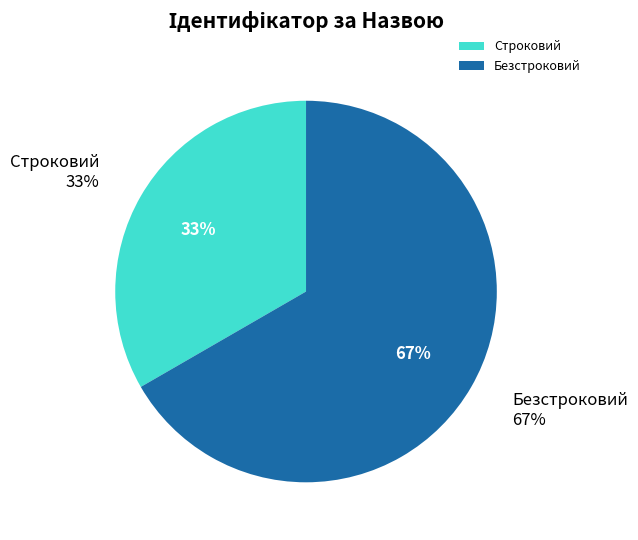

What percentage is the Безстроковий slice, to the nearest percent?

67%